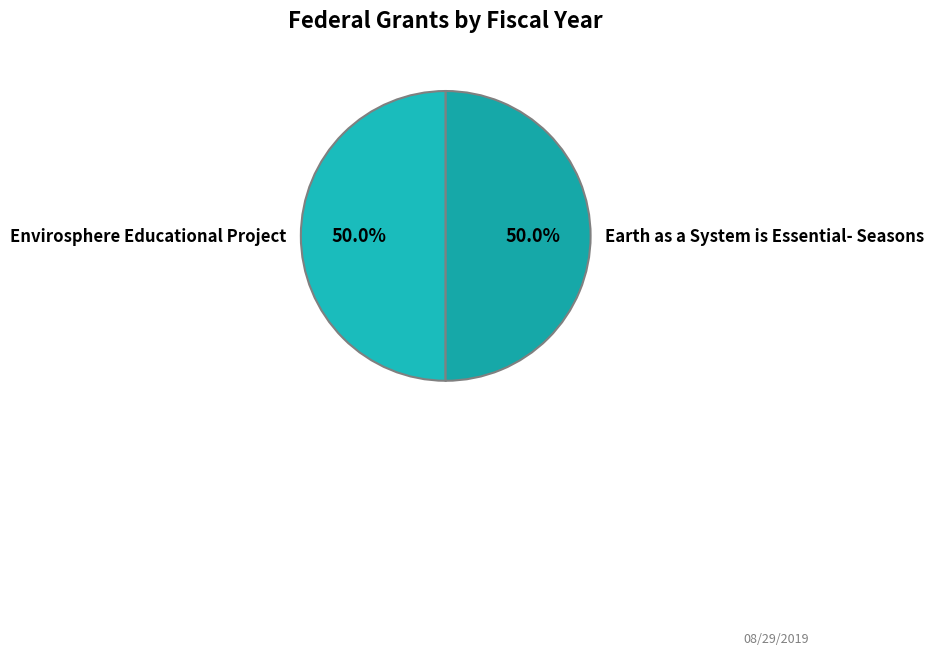

Count the number of slices in the pie.

2